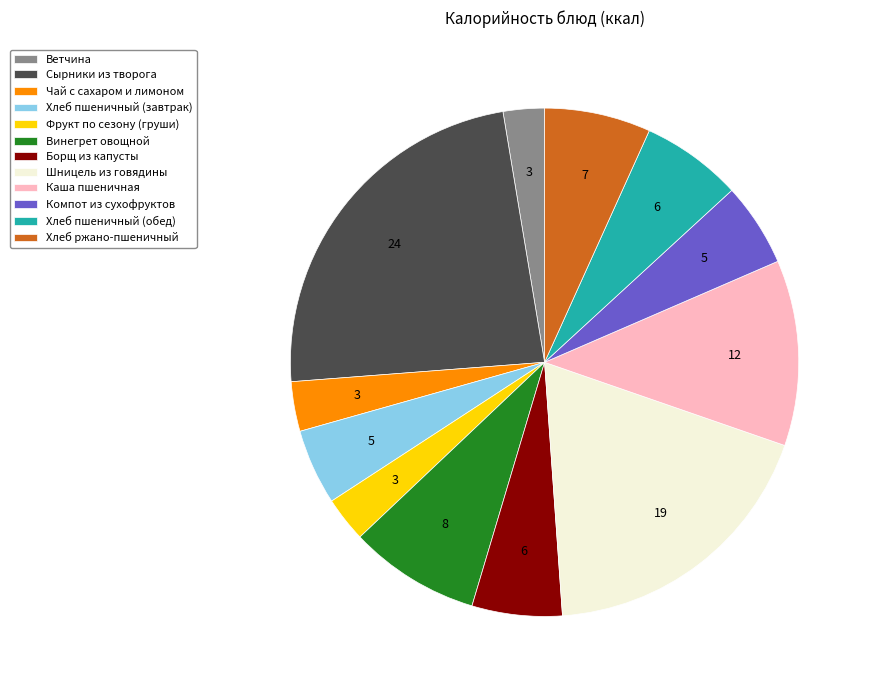

True or false: Хлеб пшеничный (завтрак) accounts for 14% of the total.

False